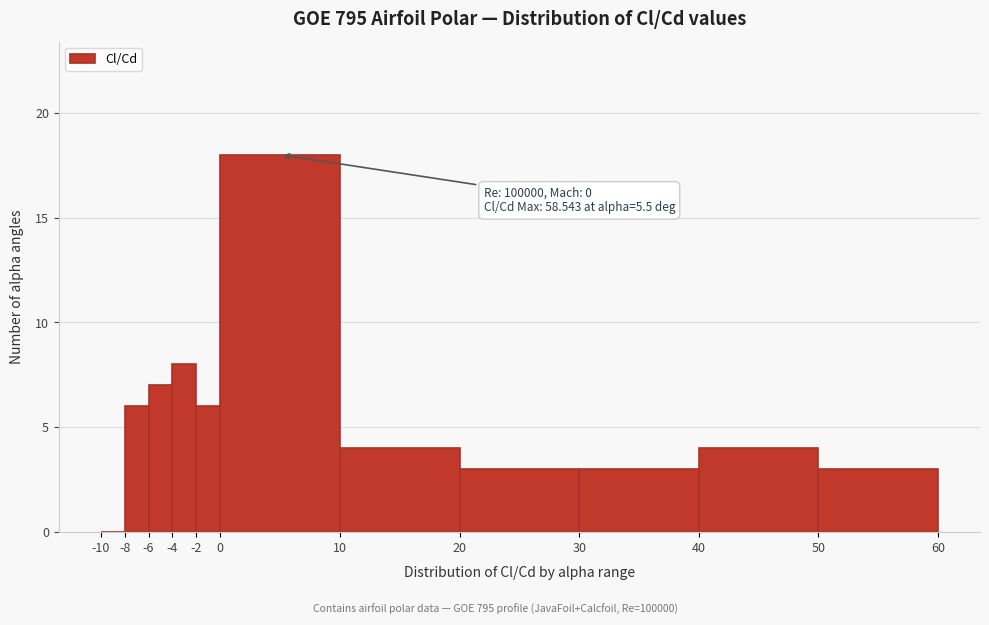

Which range on the x-axis has the tallest bar?

0 to 10